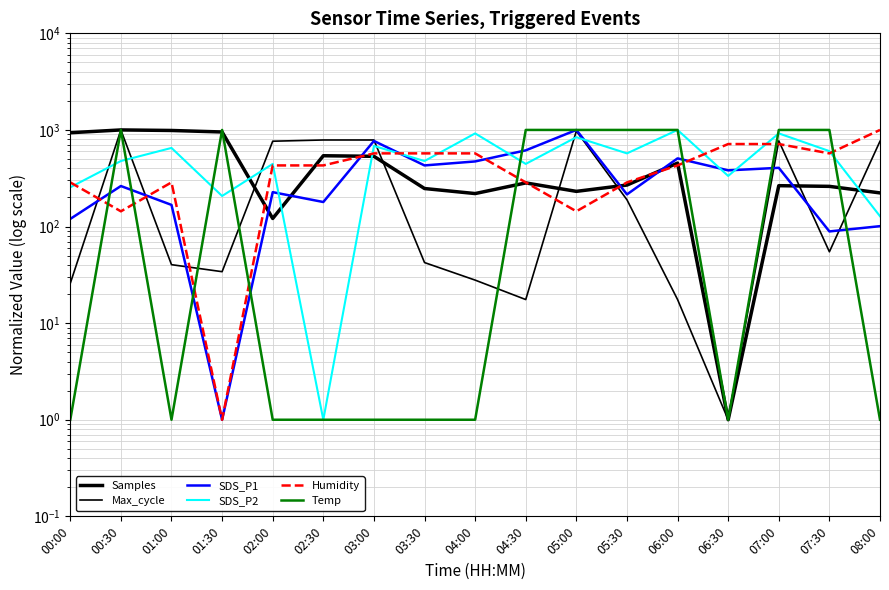

Rank the series by their maximum value, from highest to lowest.

Samples, Max_cycle, SDS_P1, SDS_P2, Temp, Humidity